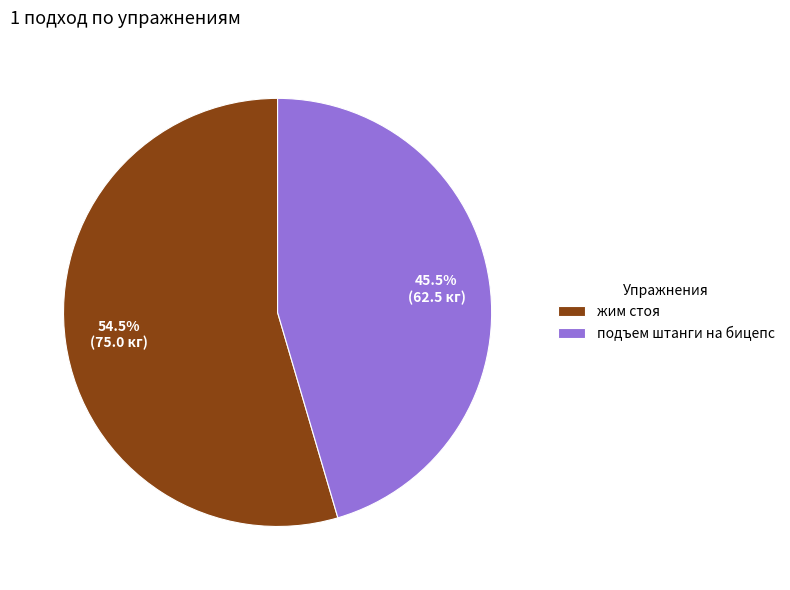

Is there any slice that represents more than half of the pie?

Yes